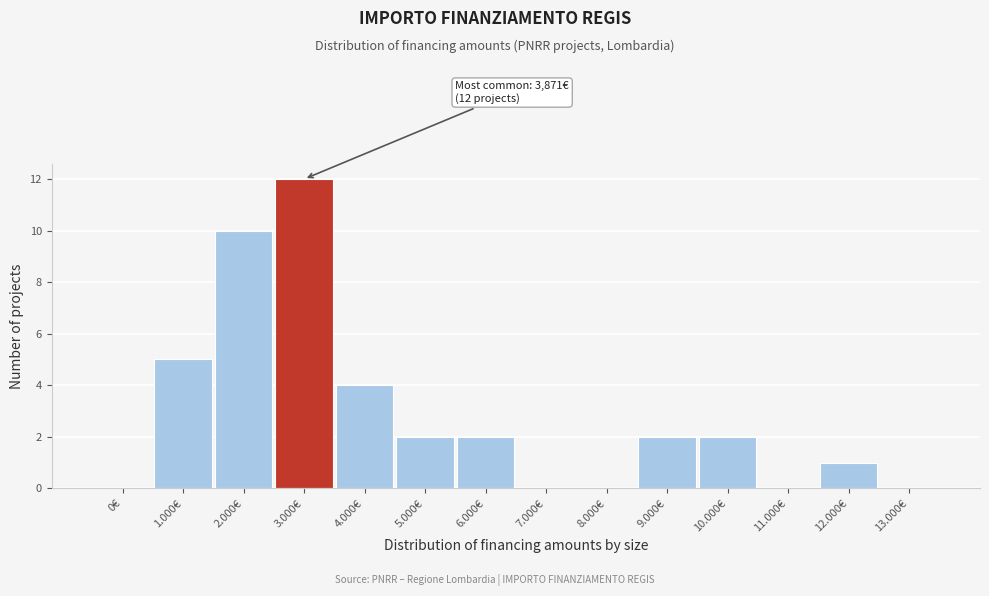

Reading right to left, extract all data points from this chart.

13.000€=0	12.000€=1	11.000€=0	10.000€=2	9.000€=2	8.000€=0	7.000€=0	6.000€=2	5.000€=2	4.000€=4	3.000€=12	2.000€=10	1.000€=5	0€=0